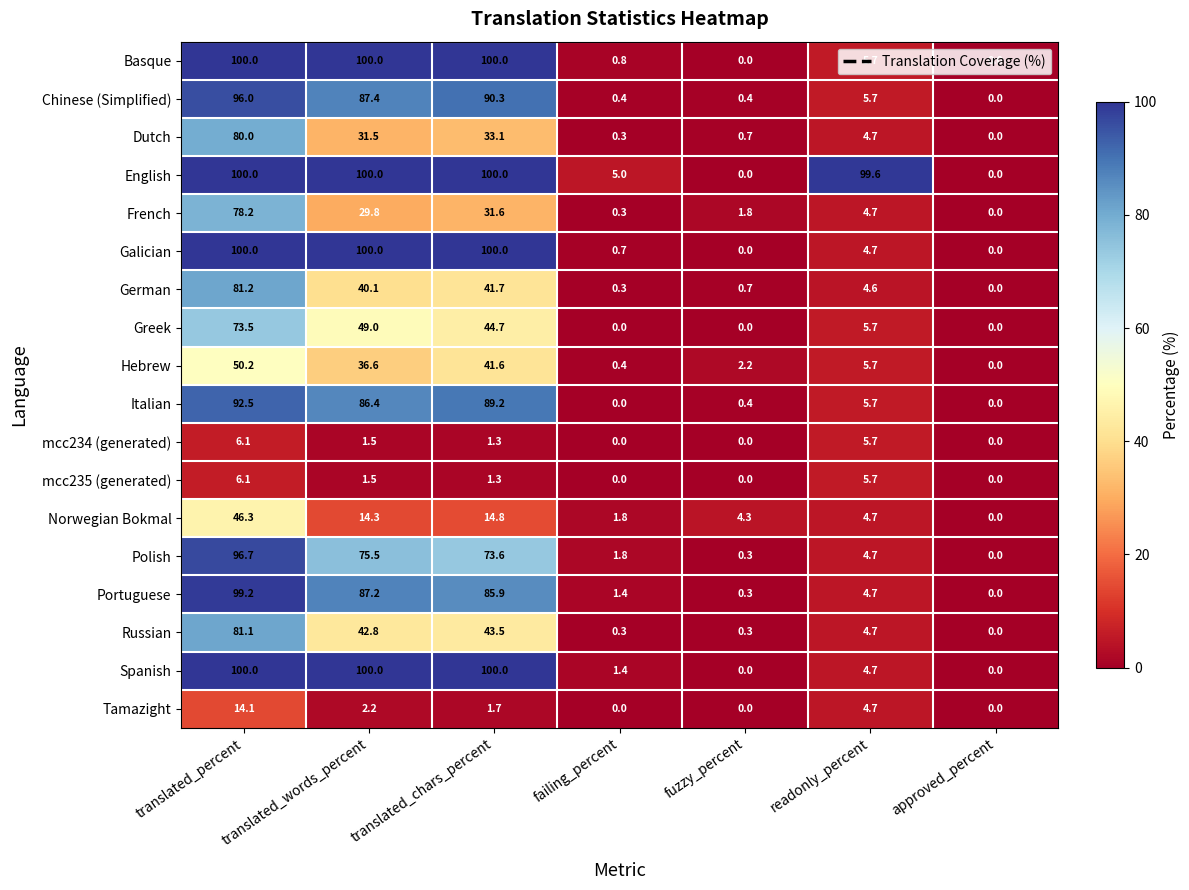

At how many categories does at least one series exceed 23?

4